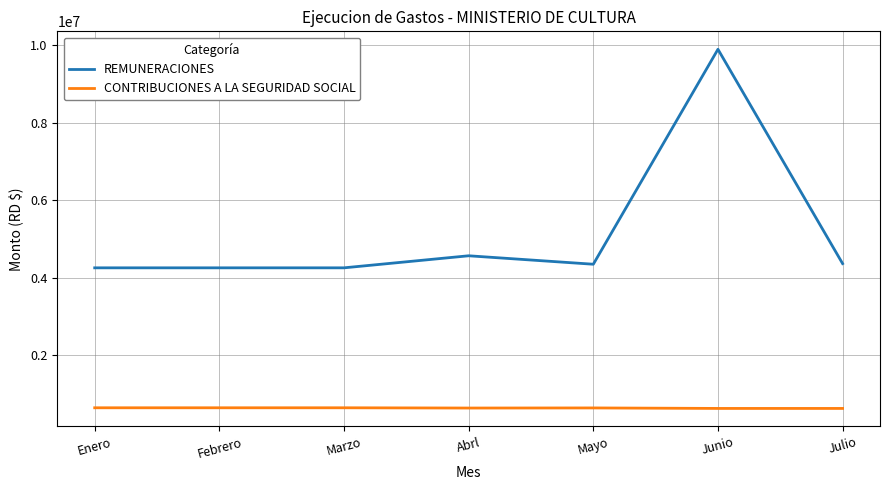

Which series has the largest range (max minus min)?

REMUNERACIONES